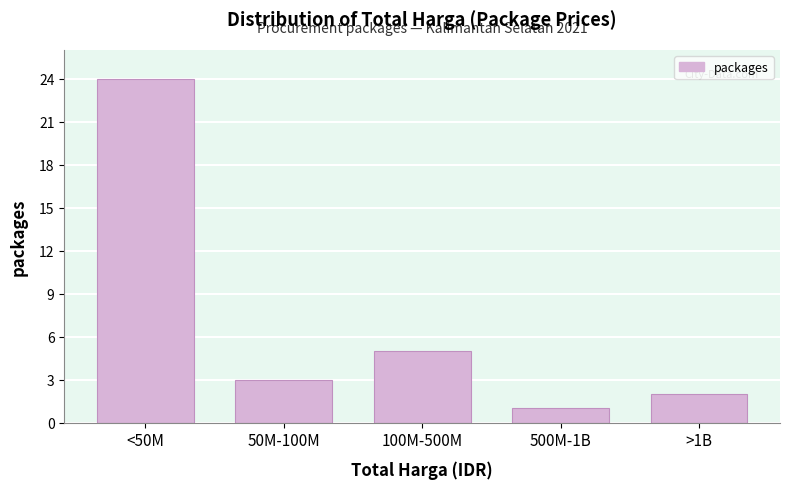

Reading right to left, what are all the values shown in this chart?

>1B=2	500M-1B=1	100M-500M=5	50M-100M=3	<50M=24